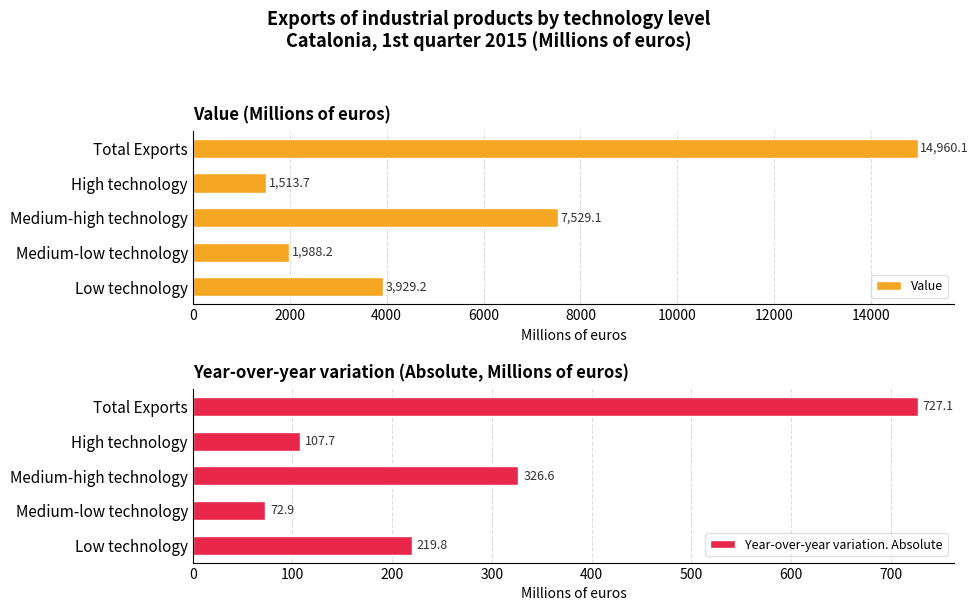

What is the sum of all Year-over-year variation. Absolute values?

1454.1